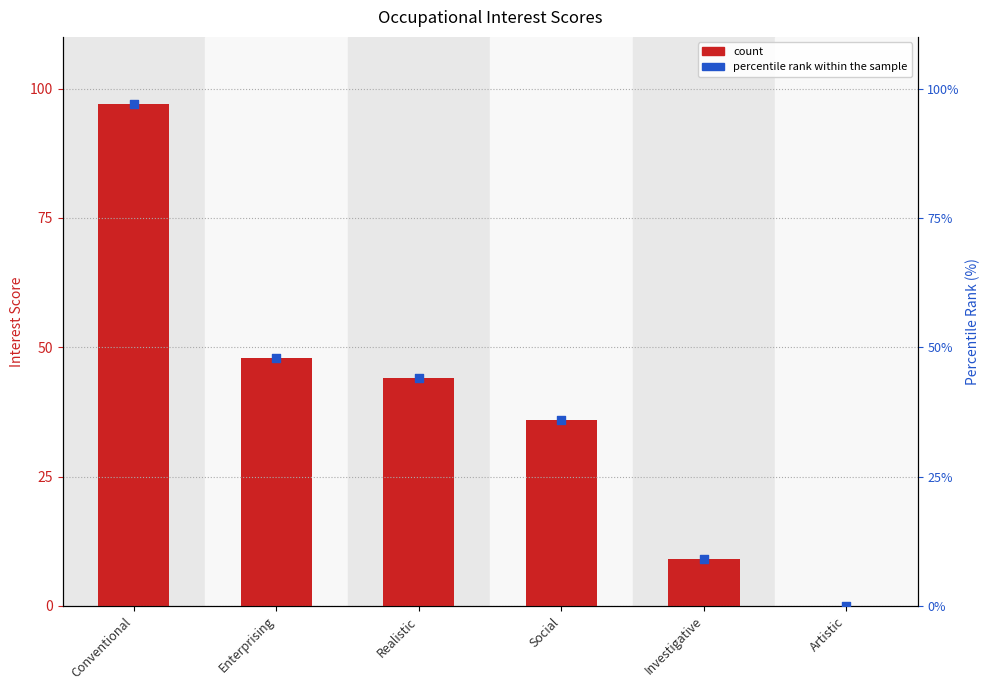

What are all the series names shown in the legend?

count, percentile rank within the sample